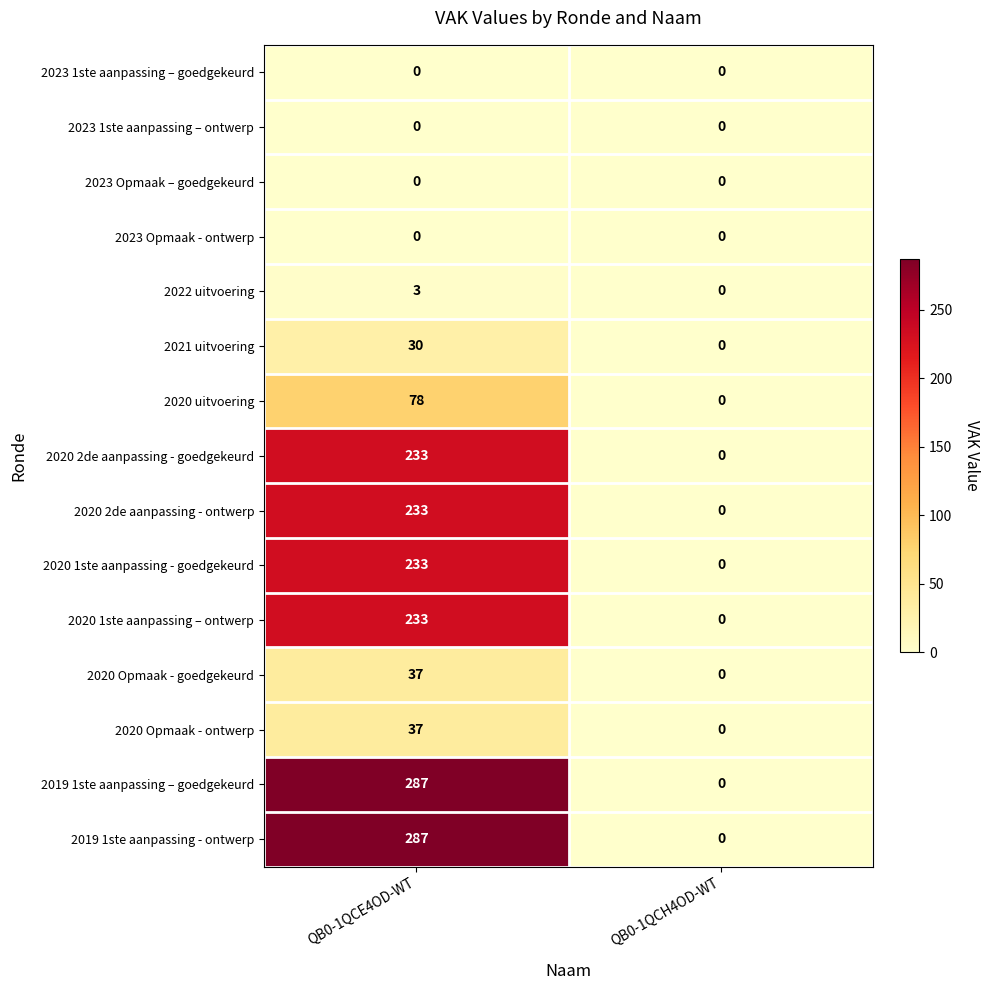

What is the difference between the 2021 uitvoering values at QB0-1QCH4OD-WT and QB0-1QCE4OD-WT?

30